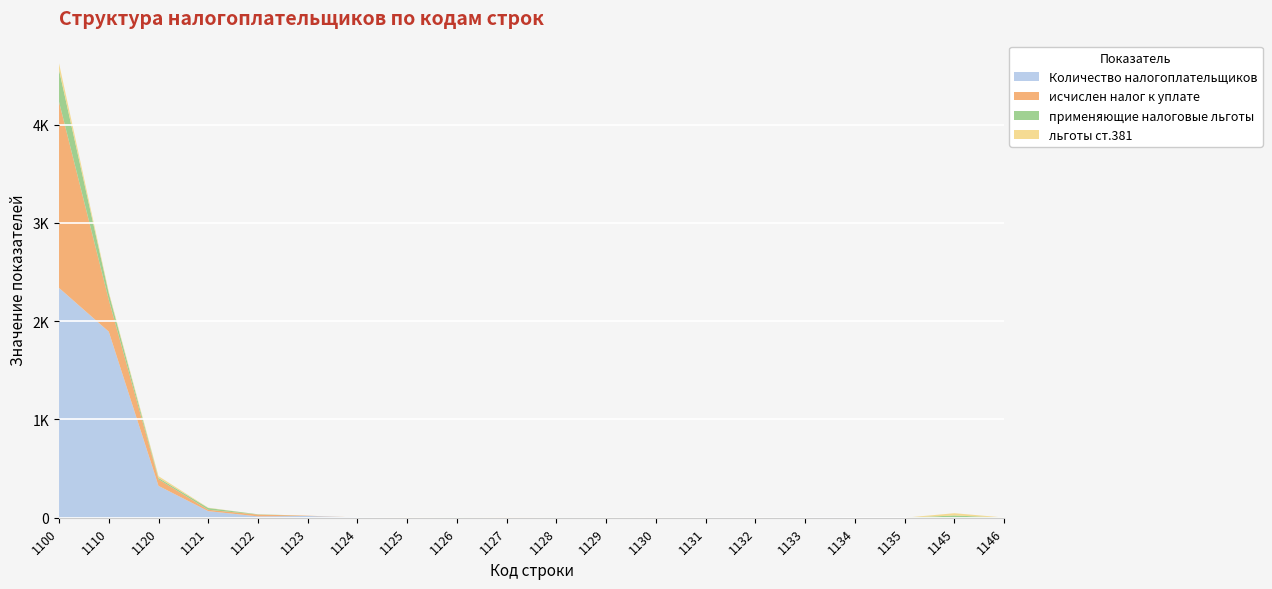

Reading left to right, transcribe all the data shown in this chart.

Количество налогоплательщиков: 2339	1894	324	67	14	18	3	0	0	0	3	0	1	1	0	1	0	0	0	0
исчислен налог к уплате: 1894	324	67	14	18	3	0	0	0	3	0	1	1	0	1	0	0	0	0	0
применяющие налоговые льготы: 324	67	14	18	3	0	0	0	3	0	1	1	0	1	0	0	0	0	23	1
льготы ст.381: 67	14	18	3	0	0	0	3	0	1	1	0	1	0	0	0	0	0	23	1